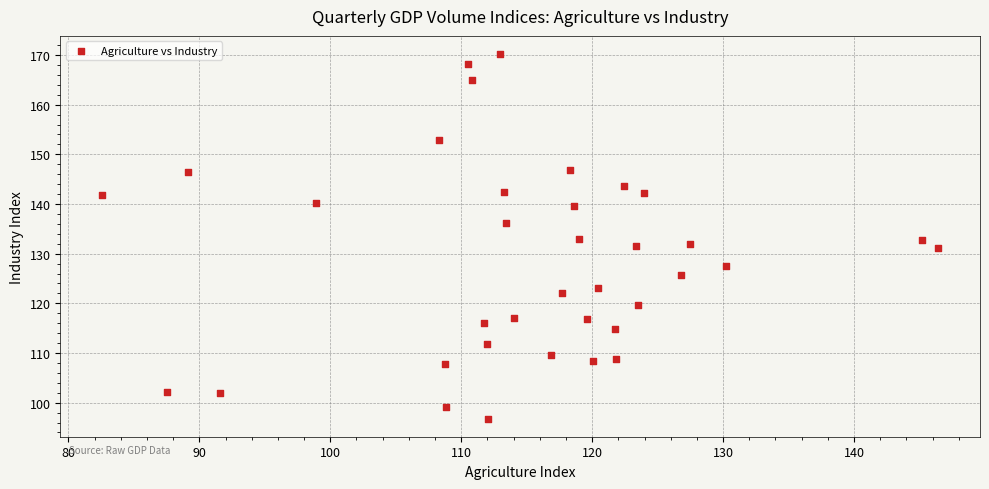

What is the range of Y values (max minus min)?

73.4